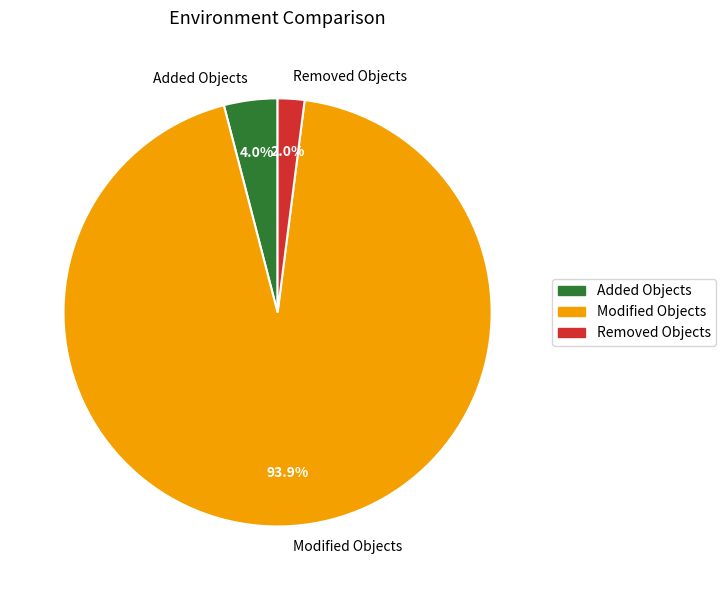

True or false: Modified Objects accounts for 82% of the total.

False